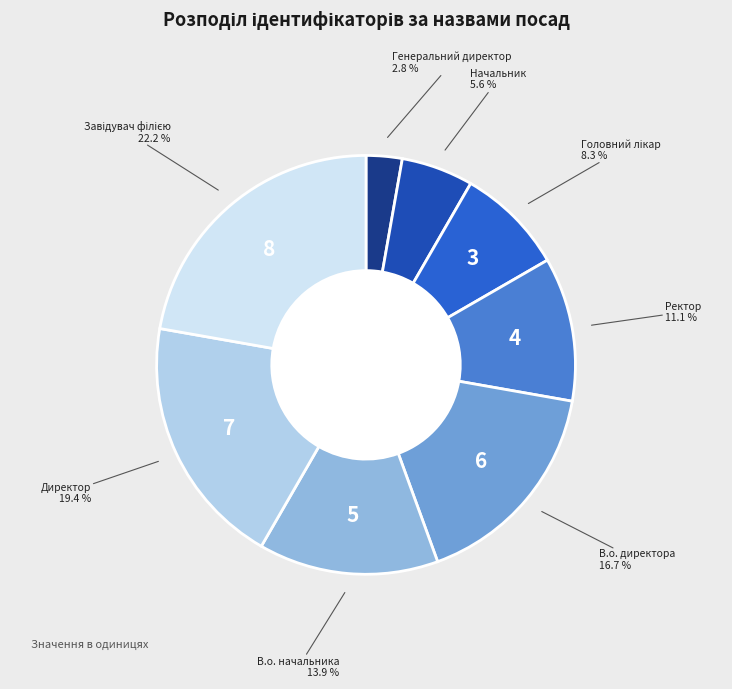

Which slice is the smallest?

Генеральний директор